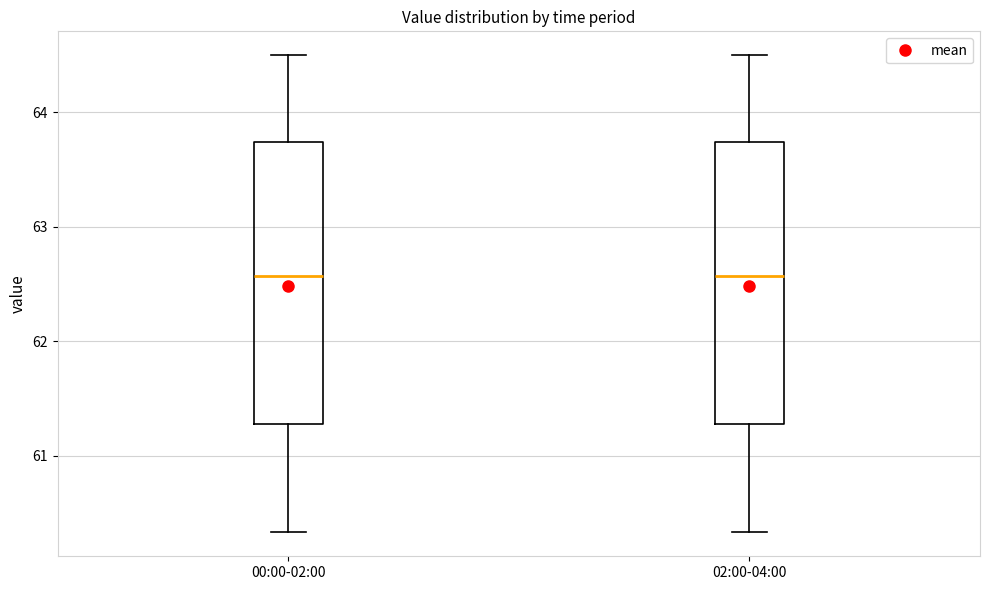

Where does the lower whisker of the box for 02:00-04:00 end on the y-axis? The values are not printed on the chart, so give them approximately, as read against the axis.

60.3